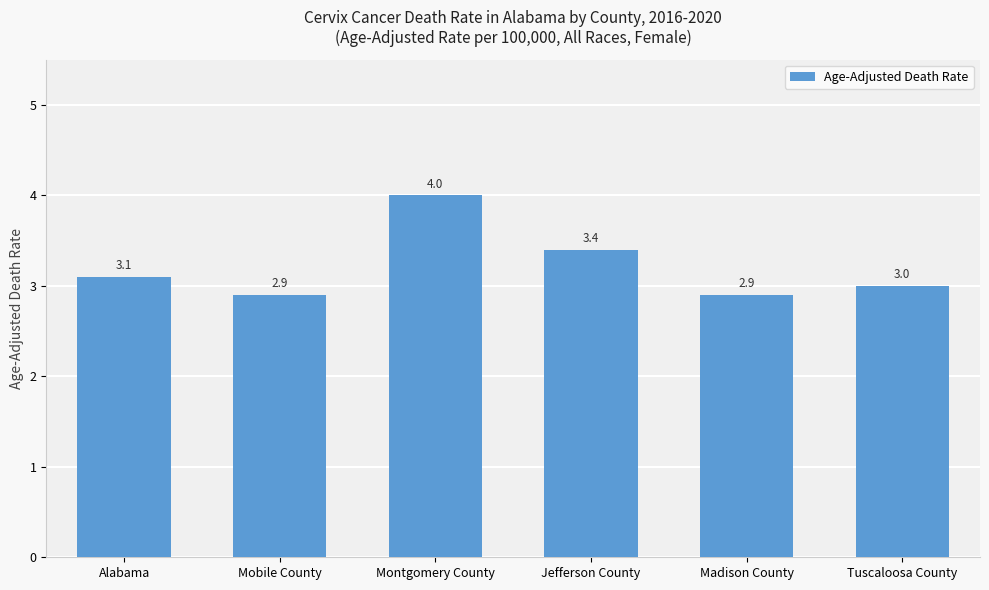

What is the label of the 1st bar from the left?

Alabama